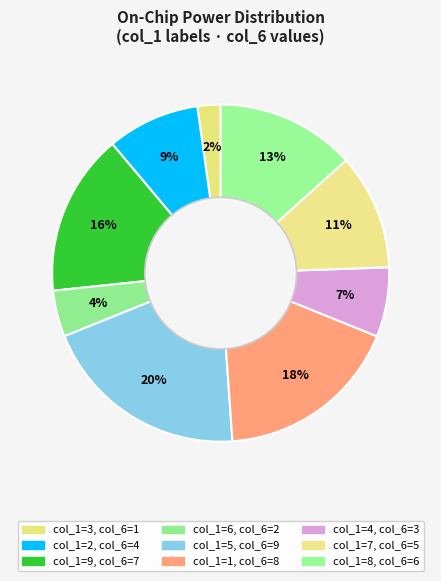

Count the number of slices in the pie.

9